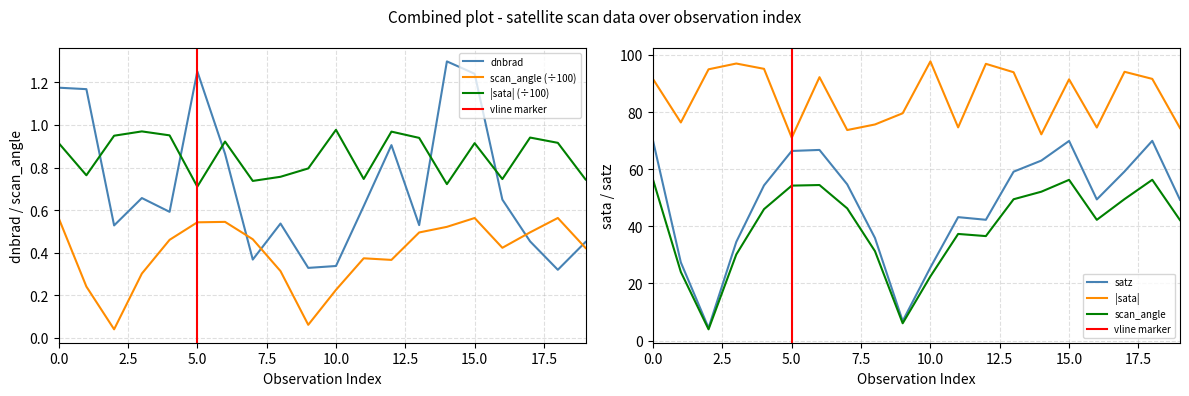

True or false: scan_angle (÷100) and dnbrad intersect in this chart.

True